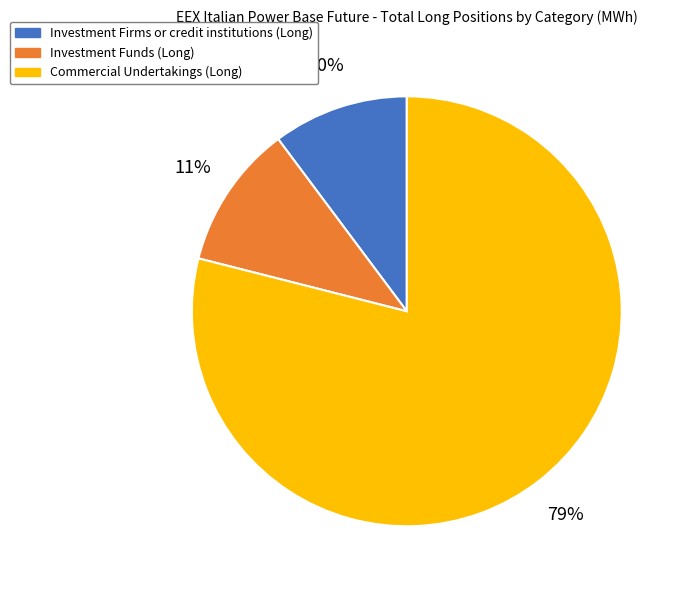

What is the ratio of the value at Investment Firms or credit institutions (Long) to the value at Investment Funds (Long)?

0.9